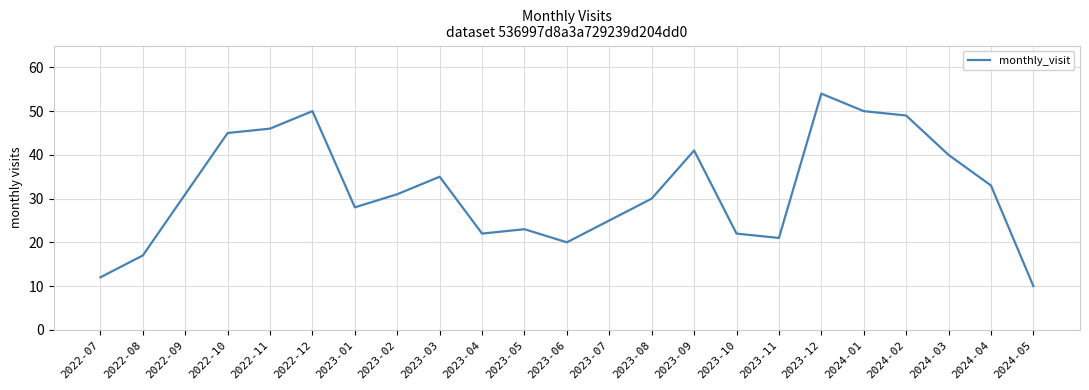

Count the number of categories in the chart.

23